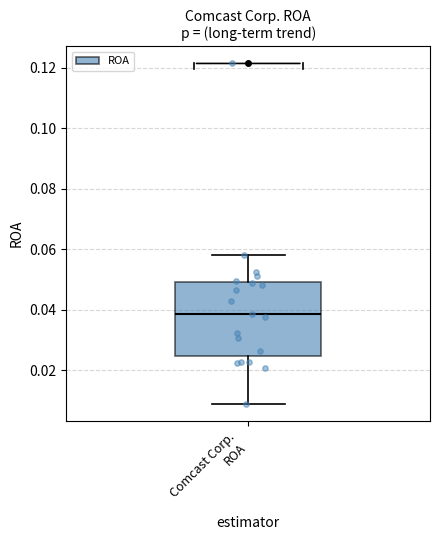

Transcribe this box plot: give where the median line is, the range the box spans, and where the two whiskers end, as read against the y-axis. The values are not printed on the chart, so give them approximately, as read against the axis.

median 0.038, box 0.024 to 0.050, whiskers 0.010 to 0.058